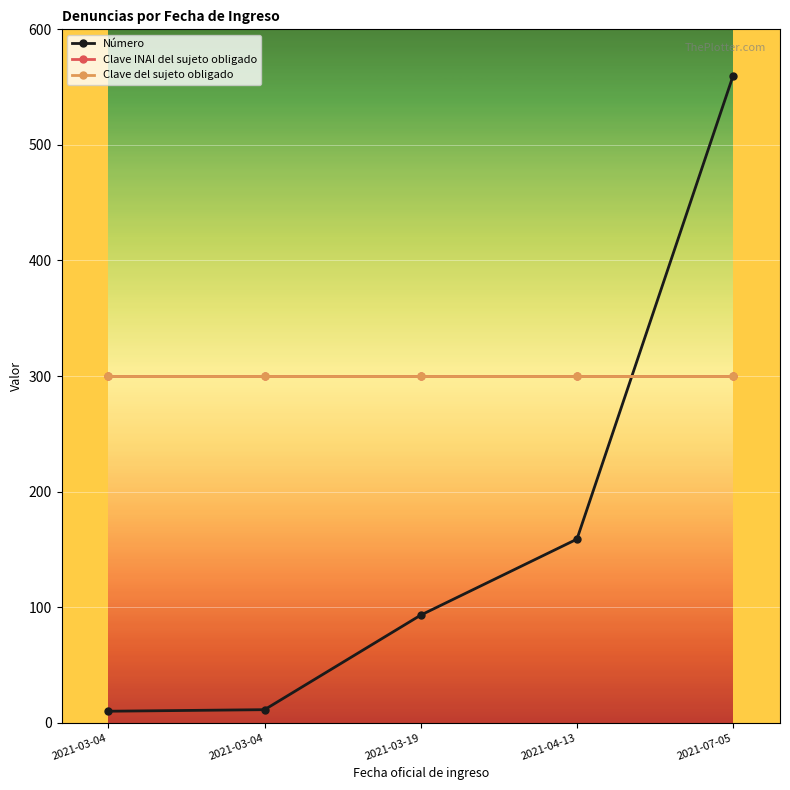

Is this an area chart (filled region under the line)?

No